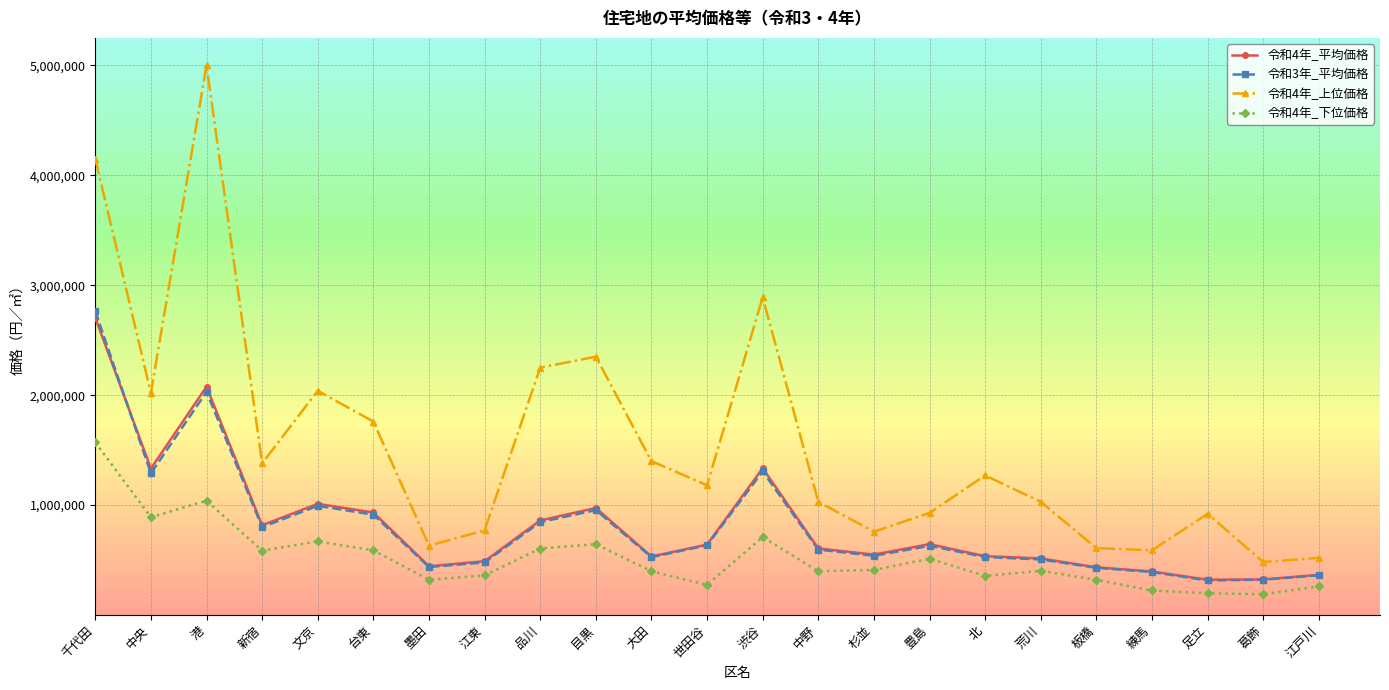

What is the difference between the 令和3年_平均価格 values at 葛飾 and 豊島?

308000